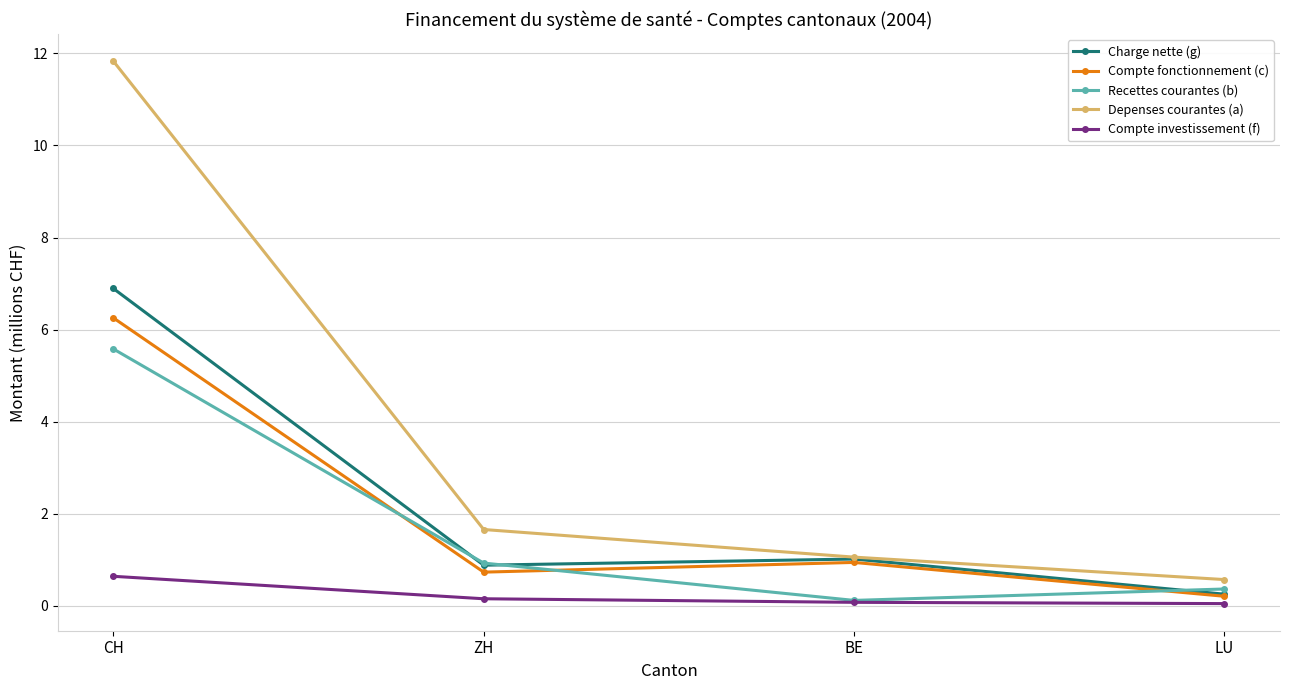

The Compte fonctionnement (c) series shows 0.3 at BE. True or false?

False